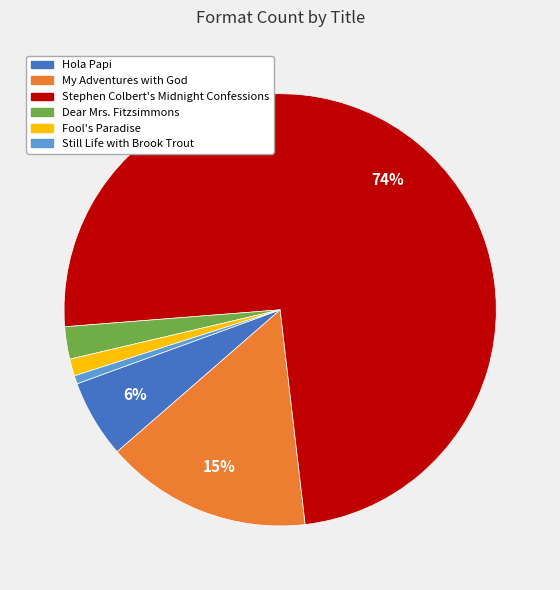

Is there a majority slice in this chart?

Yes